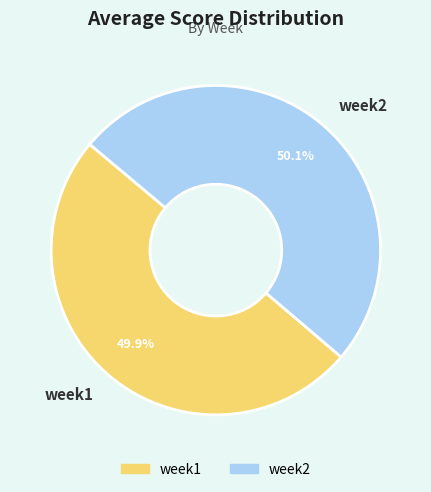

What is the ratio of the value at week2 to the value at week1?

1.0